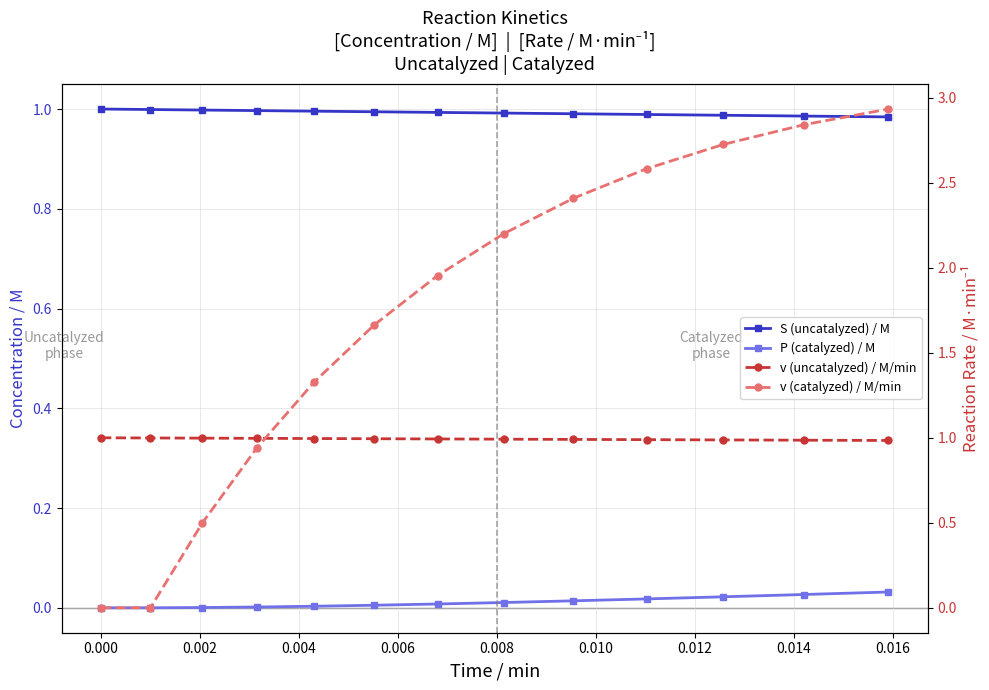

After their last crossing, which series has the higher values: v (catalyzed) / M/min or v (uncatalyzed) / M/min?

v (catalyzed) / M/min